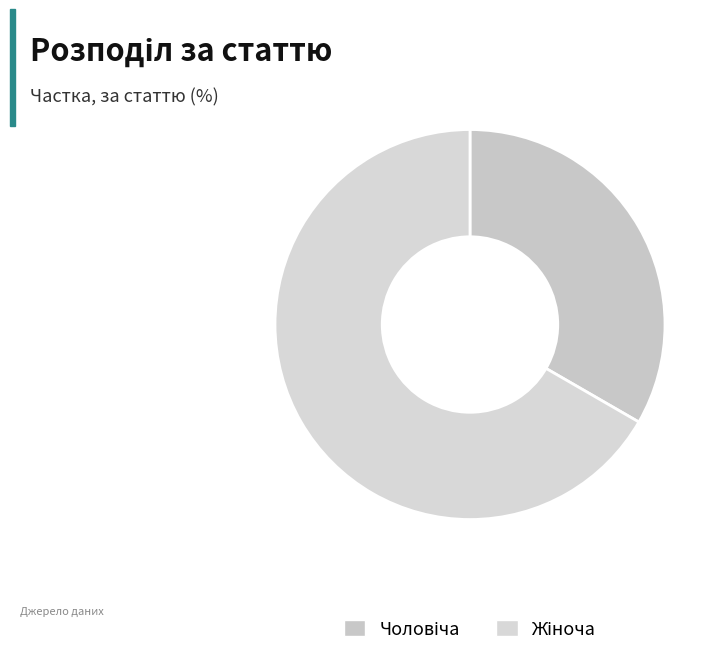

How many slices are in this pie chart?

2